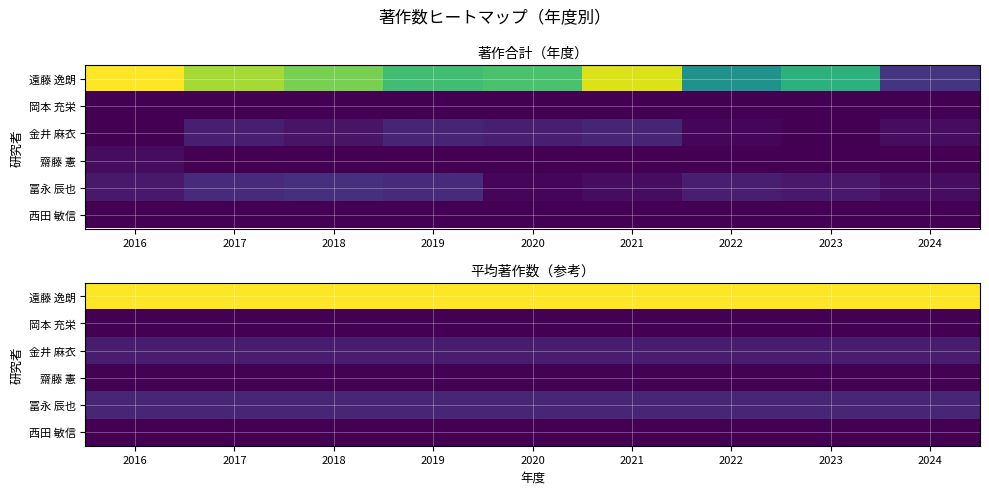

The 冨永 辰也 series shows 1.5 at 2024. True or false?

False